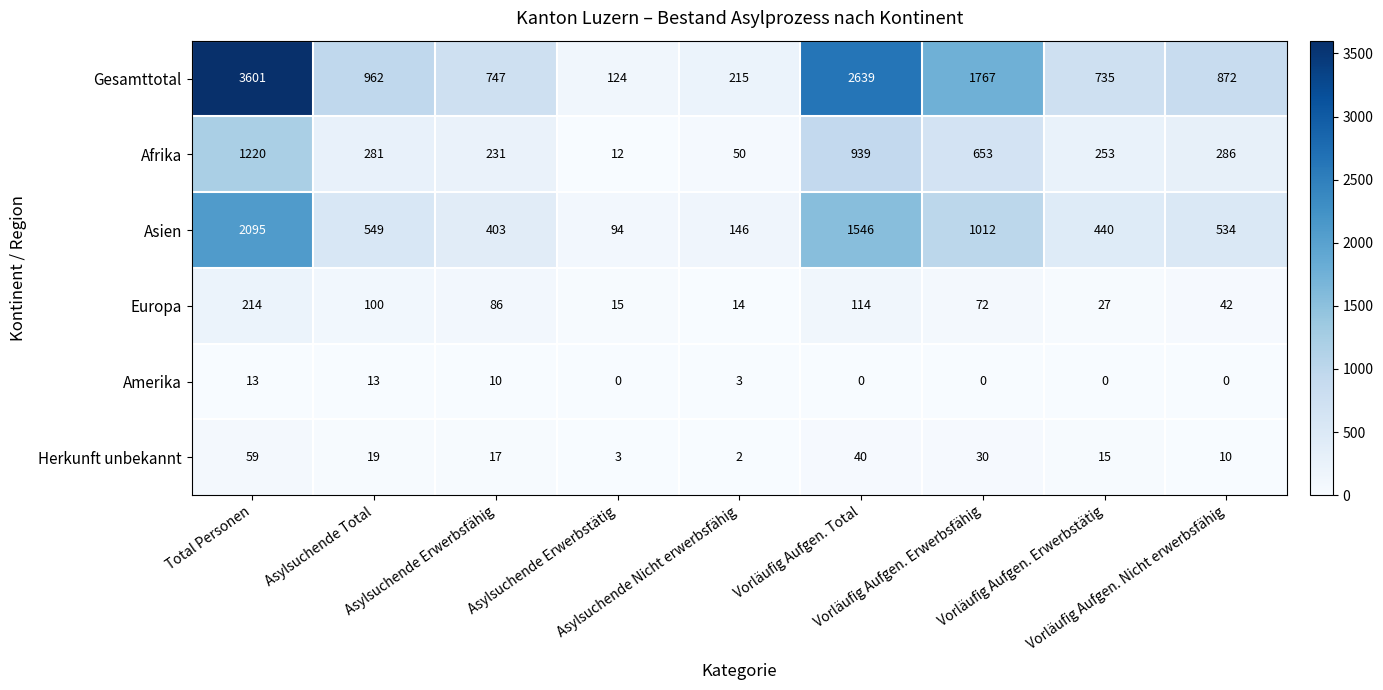

Which series has the widest spread of values?

Gesamttotal